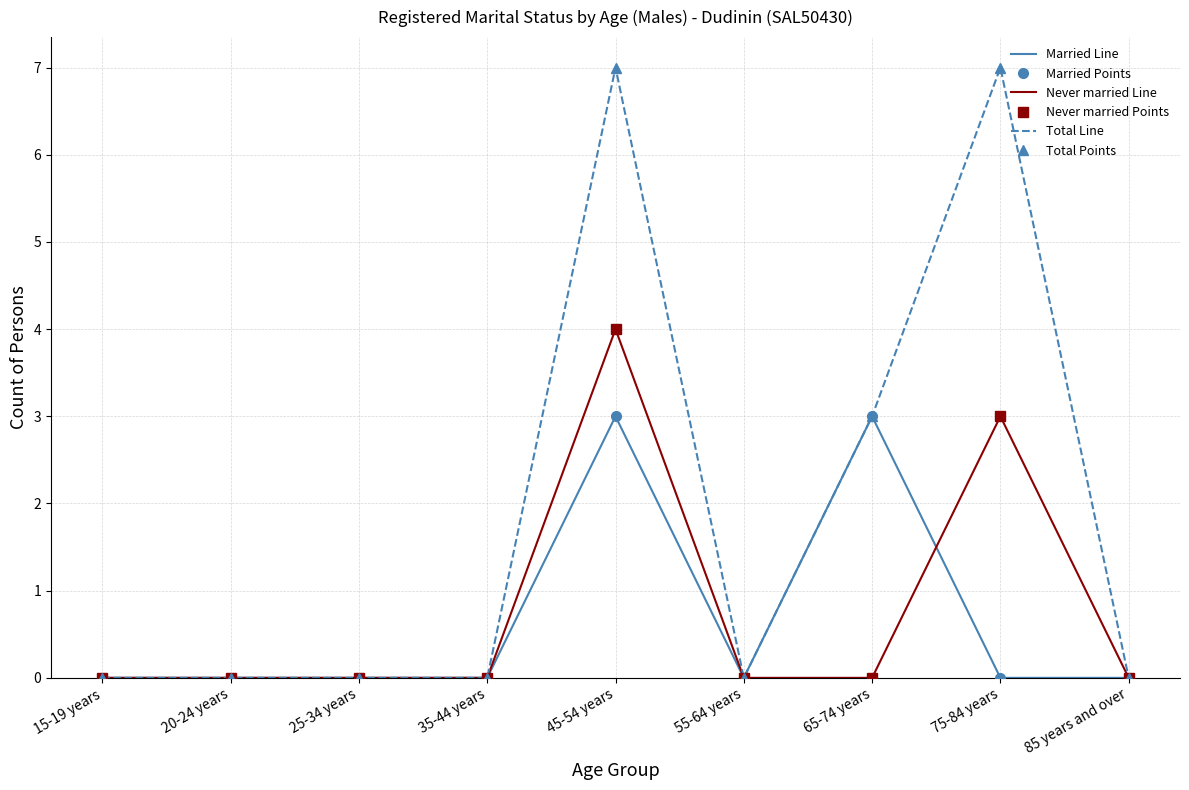

Reading right to left, what are all the values shown in this chart?

Married Line: 0	0	3	0	3	0	0	0	0
Married Points: 0	0	3	0	3	0	0	0	0
Never married Line: 0	3	0	0	4	0	0	0	0
Never married Points: 0	3	0	0	4	0	0	0	0
Total Line: 0	7	3	0	7	0	0	0	0
Total Points: 0	7	3	0	7	0	0	0	0